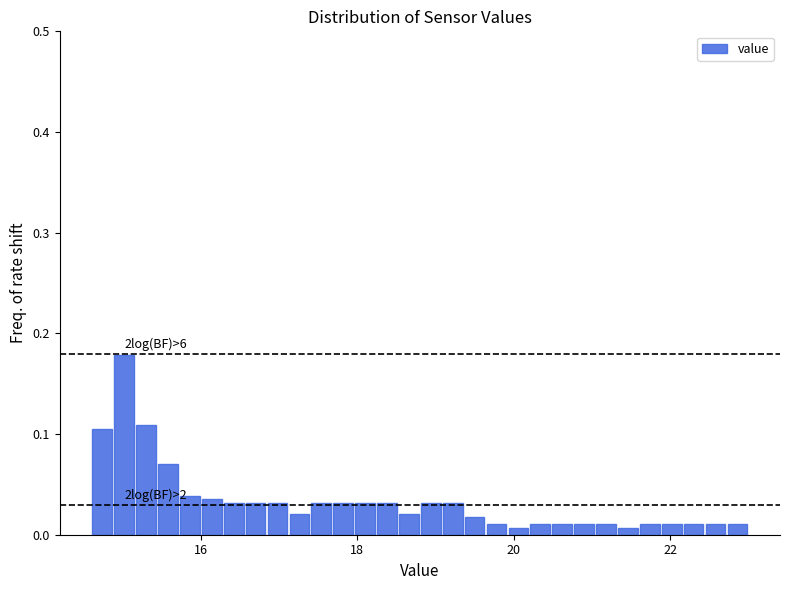

Around what value on the x-axis is the tallest bar? Give the approximate position of its centre, as read against the axis.

15.0